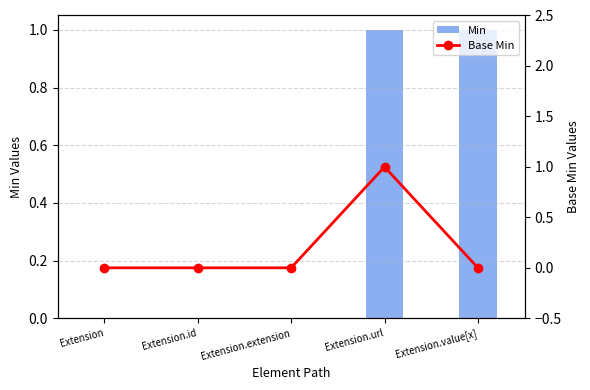

Is the value of Base Min at Extension greater than the value of Min at Extension.value[x]?

No